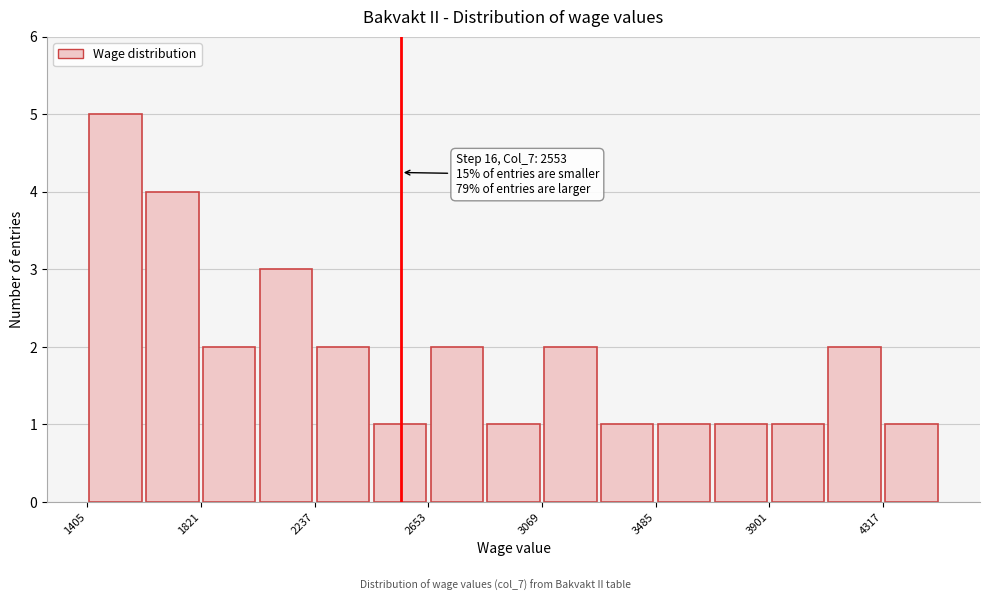

Over which range of the x-axis is the bar tallest?

1400 to 1600